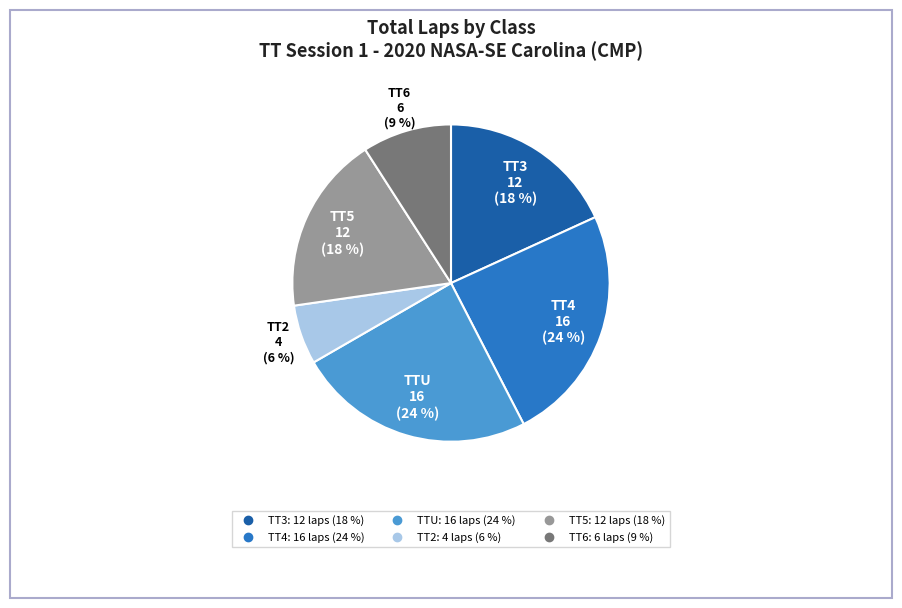

Is there any slice that represents more than half of the pie?

No